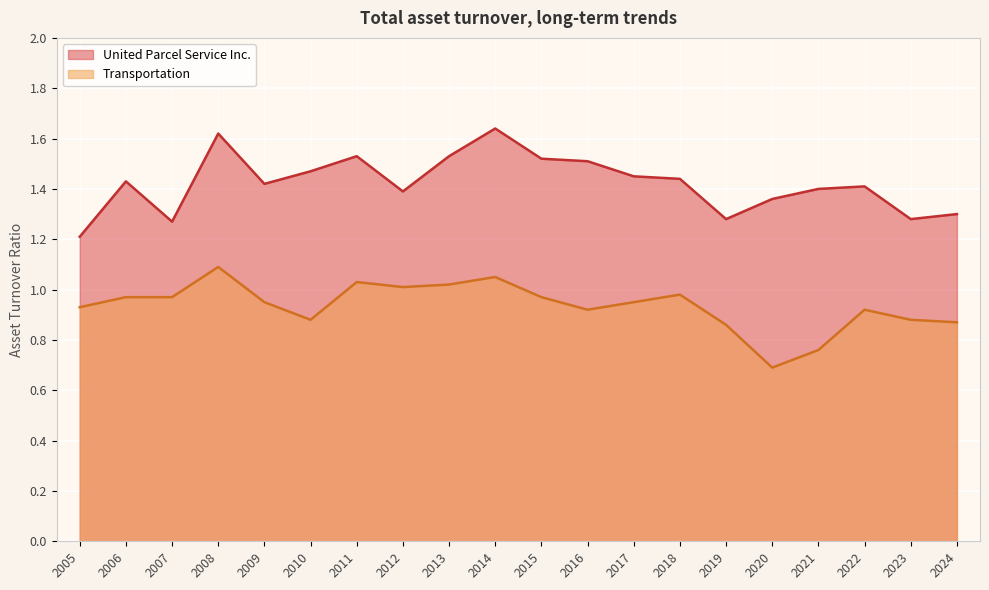

The value of United Parcel Service Inc. at 2019 is 0.4. True or false?

False